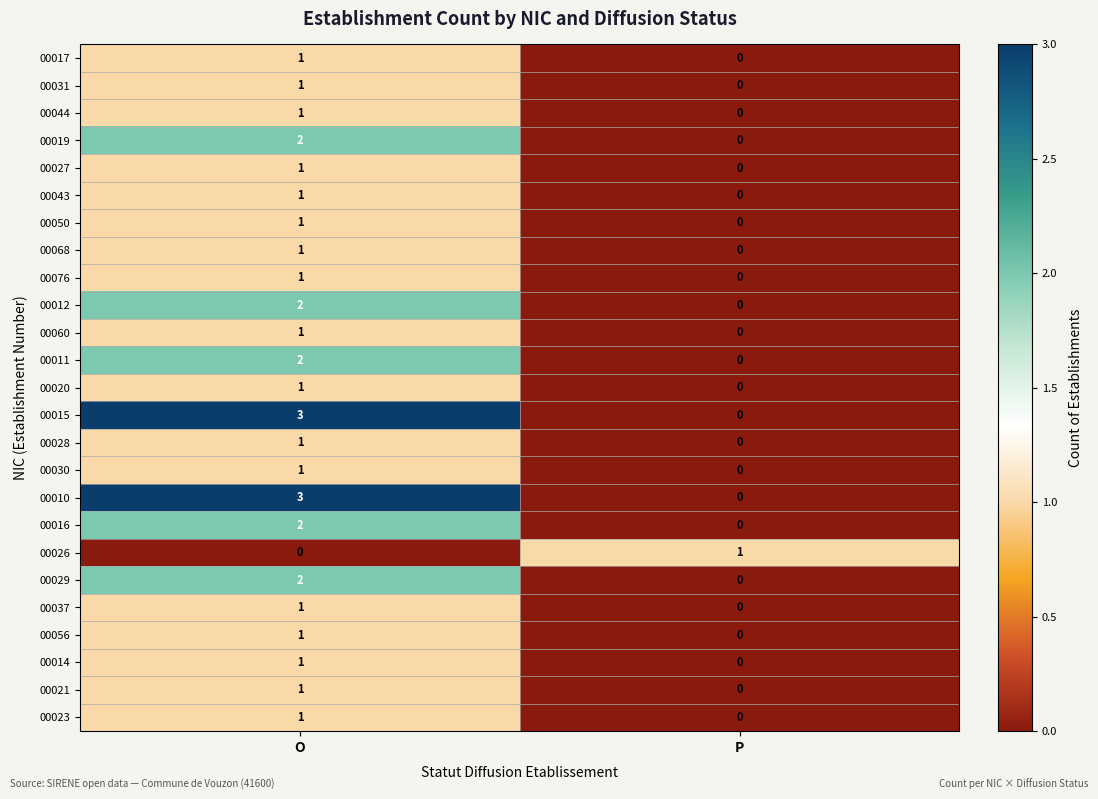

What is the sum of all 00010 values?

3